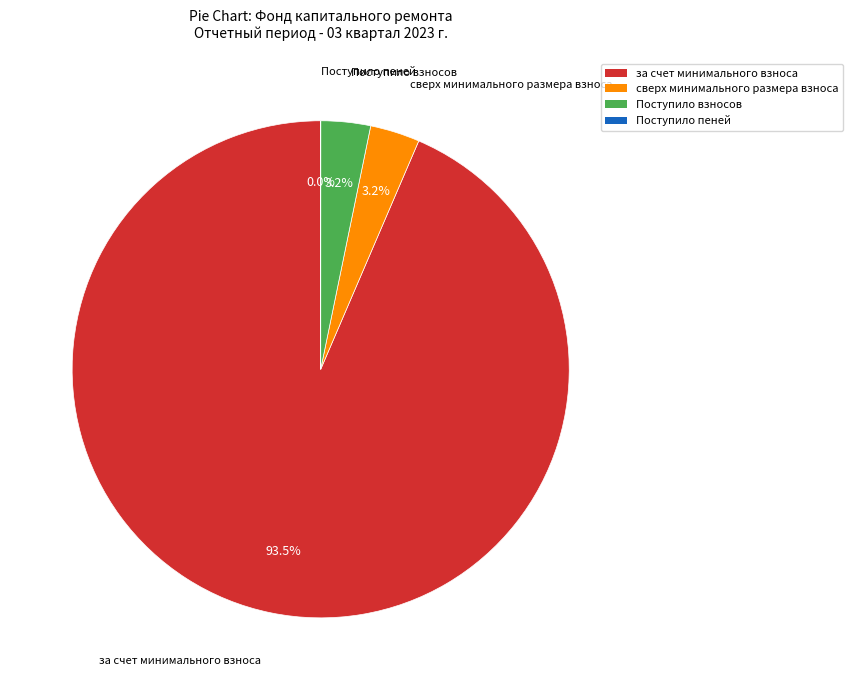

Which category accounts for the majority?

за счет минимального взноса